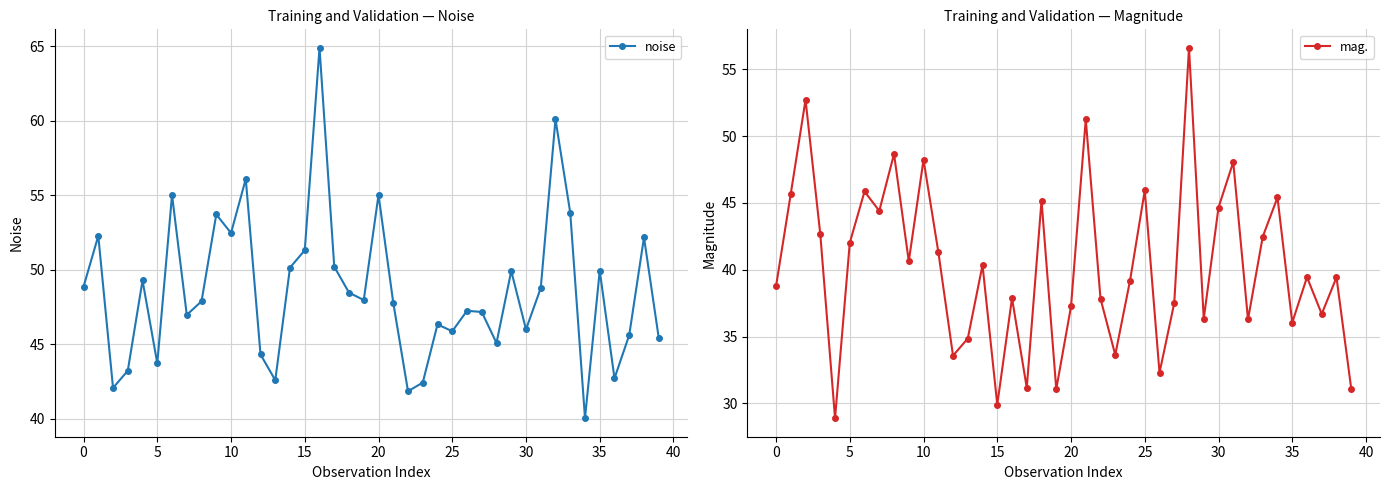

True or false: mag. has a value of 25.8 at 20.

False